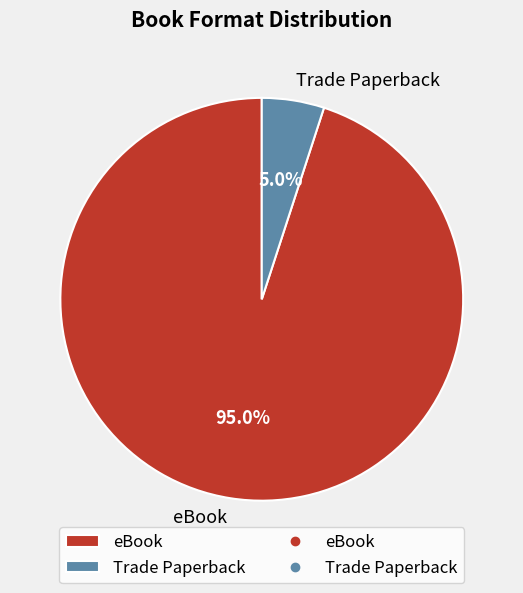

Is it true that eBook is 89% of the pie?

False